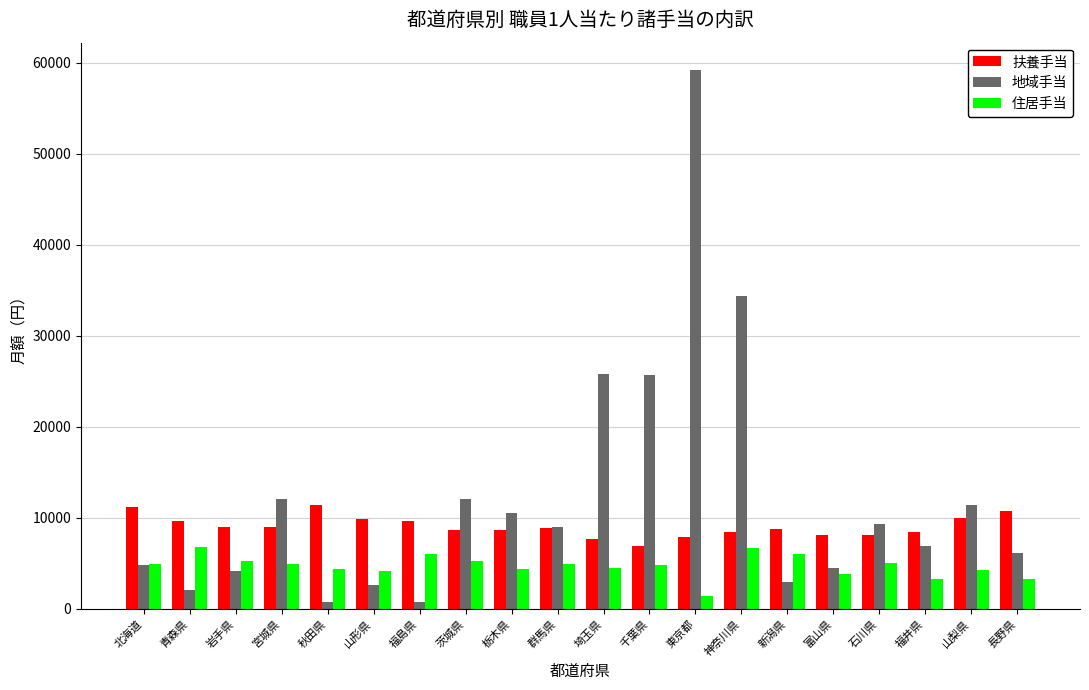

The 扶養手当 series shows 10026 at 山梨県. True or false?

True